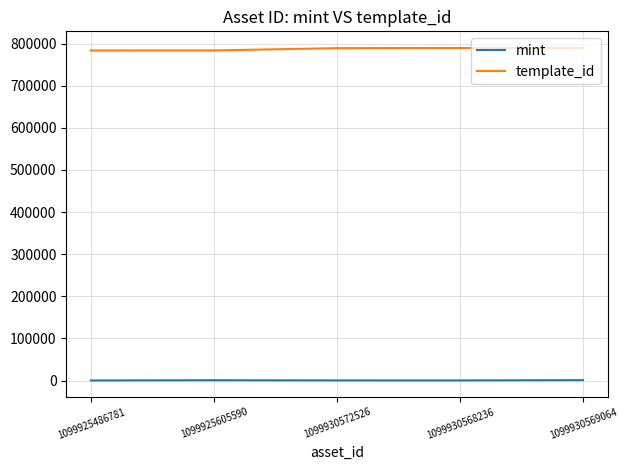

What is the highest value of the template_id series?

789638